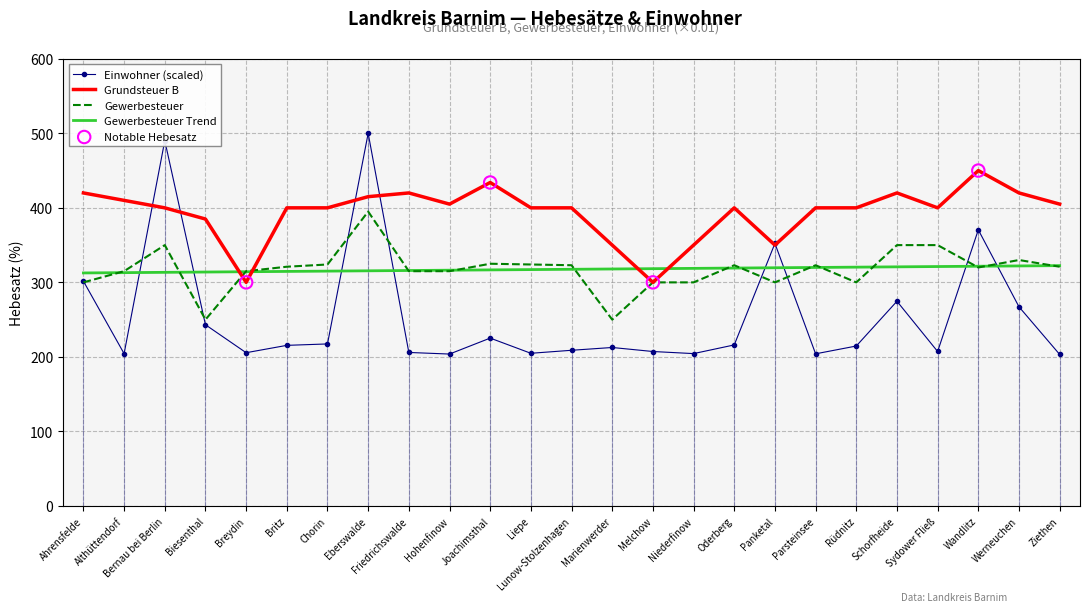

What is the approximate value of Gewerbesteuer Trend at Wandlitz?

321.7